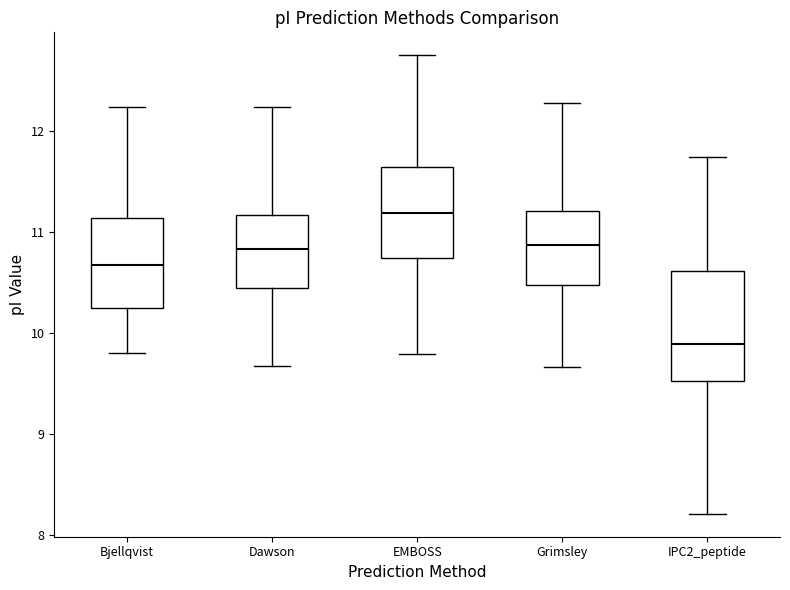

Reading left to right, read every box against the y-axis: the position of its median line, the range the box covers, and the ends of its whiskers. The values are not printed on the chart, so give them approximately, as read against the axis.

Bjellqvist: median 10.7, box 10.2 to 11.1, whiskers 9.8 to 12.2
Dawson: median 10.8, box 10.4 to 11.2, whiskers 9.7 to 12.2
EMBOSS: median 11.2, box 10.7 to 11.6, whiskers 9.8 to 12.7
Grimsley: median 10.9, box 10.5 to 11.2, whiskers 9.7 to 12.3
IPC2_peptide: median 9.9, box 9.5 to 10.6, whiskers 8.2 to 11.7